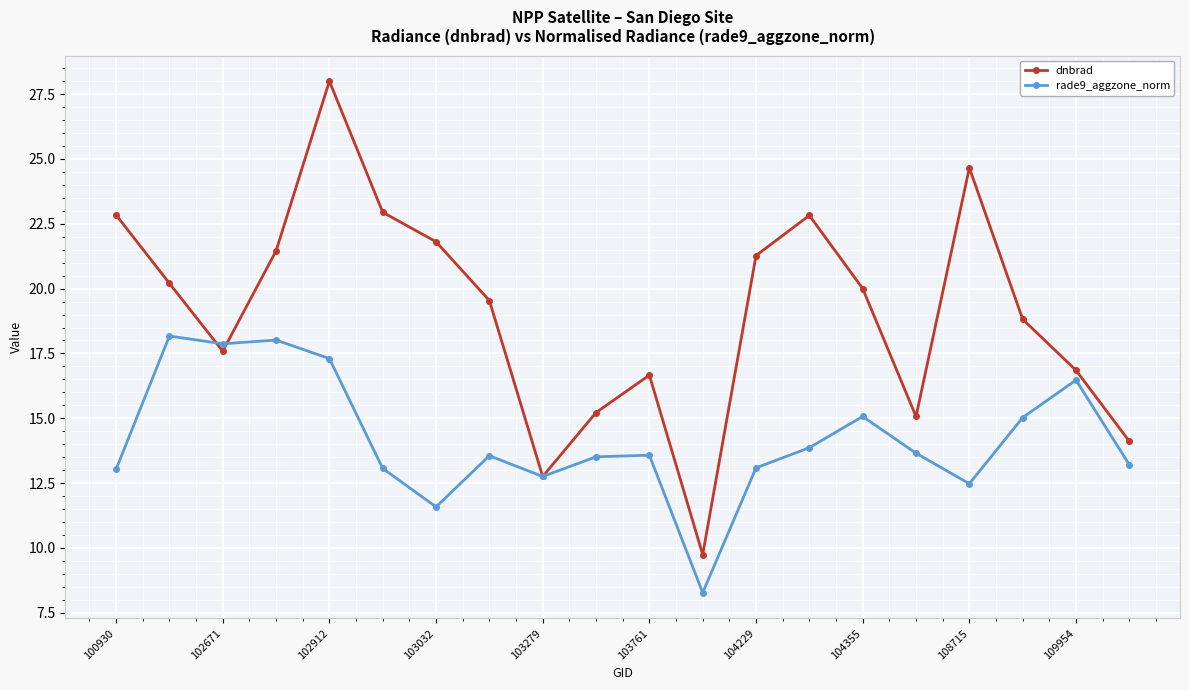

Which series has the largest total across all categories?

dnbrad